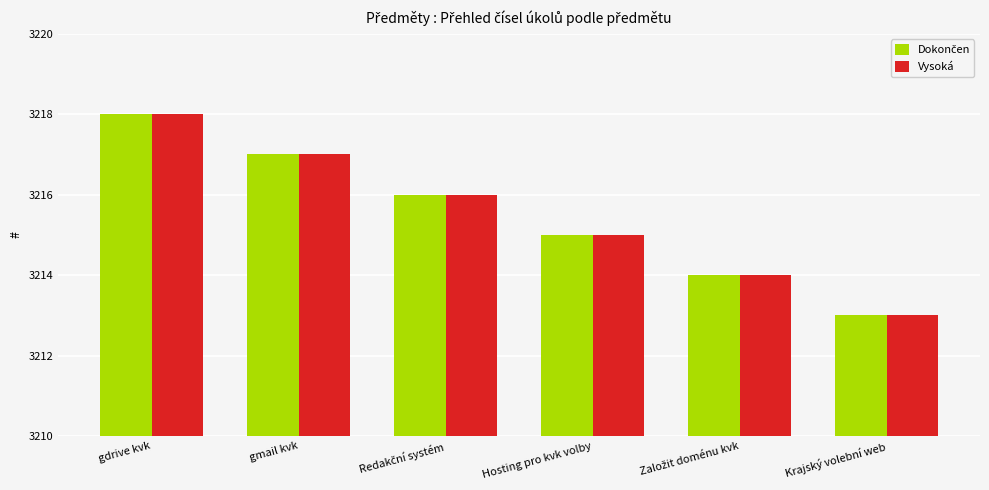

Which category has the highest value across all series?

gdrive kvk